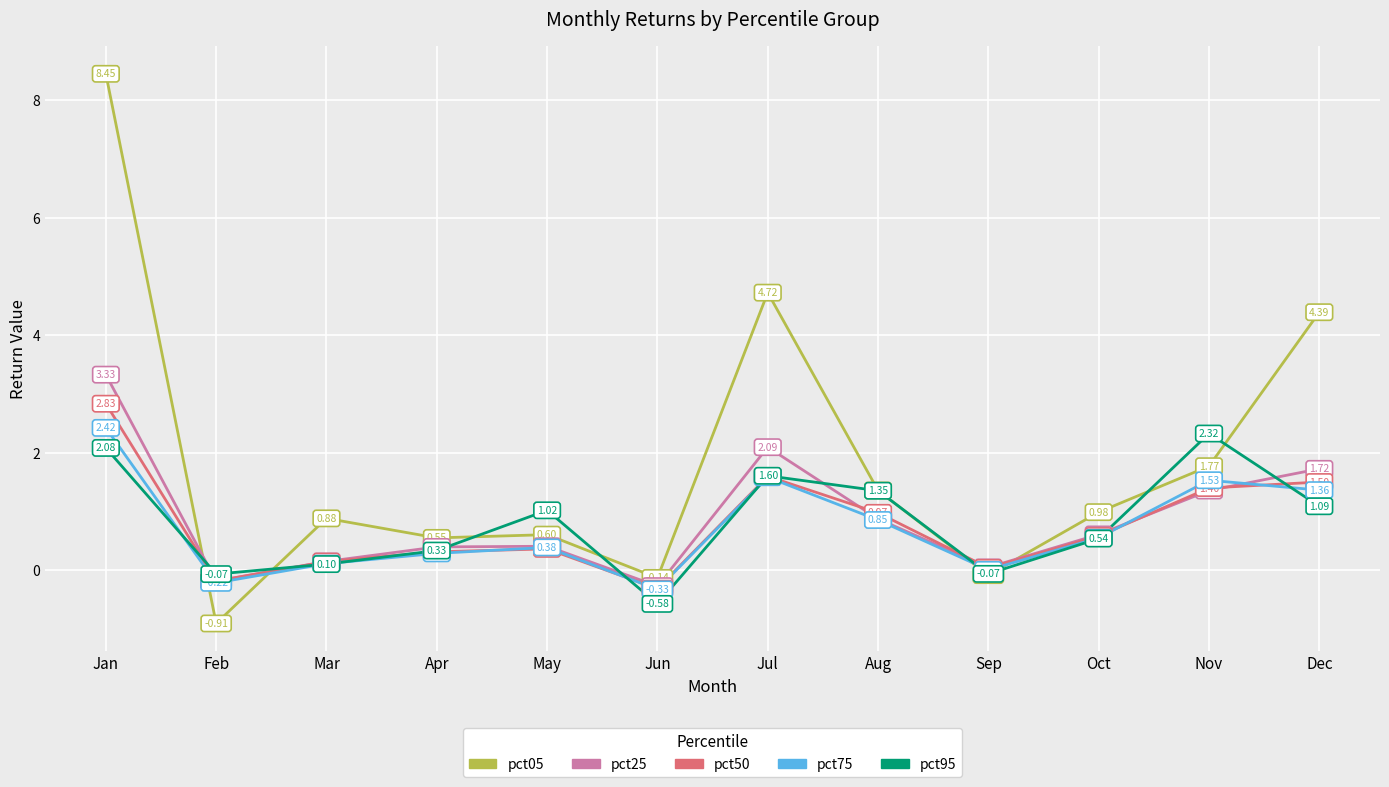

Is it true that pct05 equals 0.7 at Nov?

False